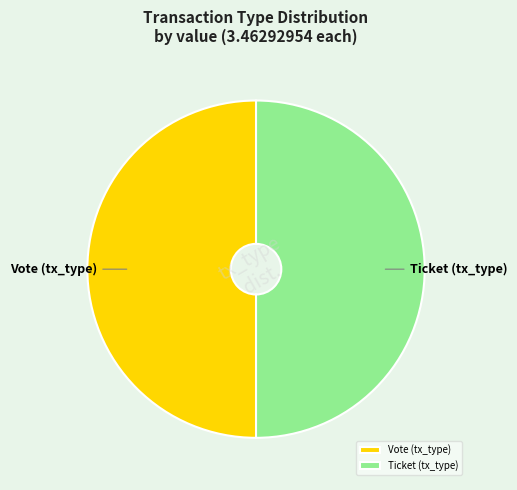

The Vote (tx_type) slice represents 50% of the pie. True or false?

True